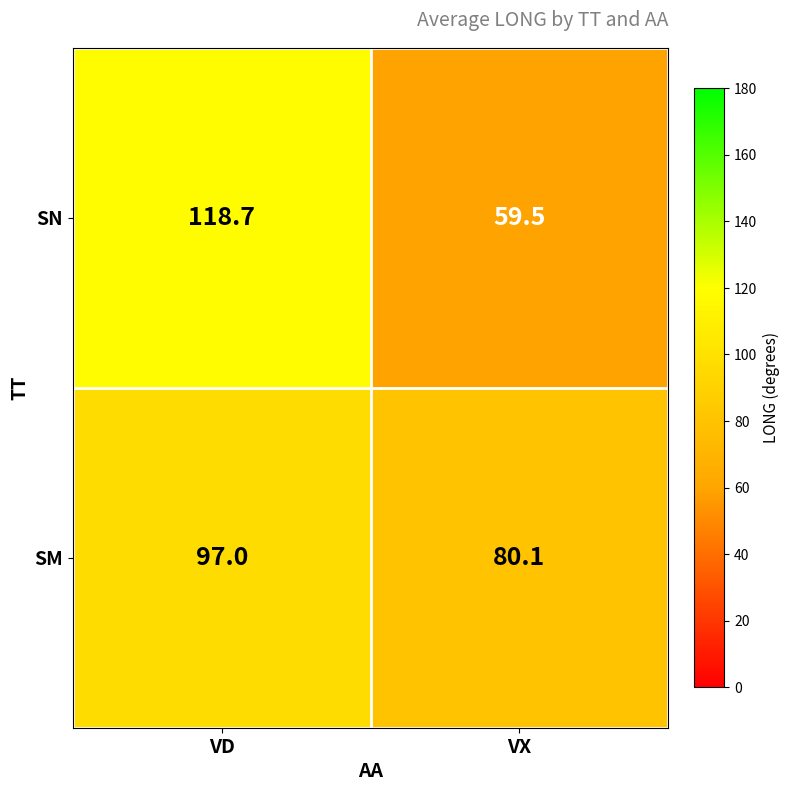

What is the difference between the SN values at VX and VD?

59.2